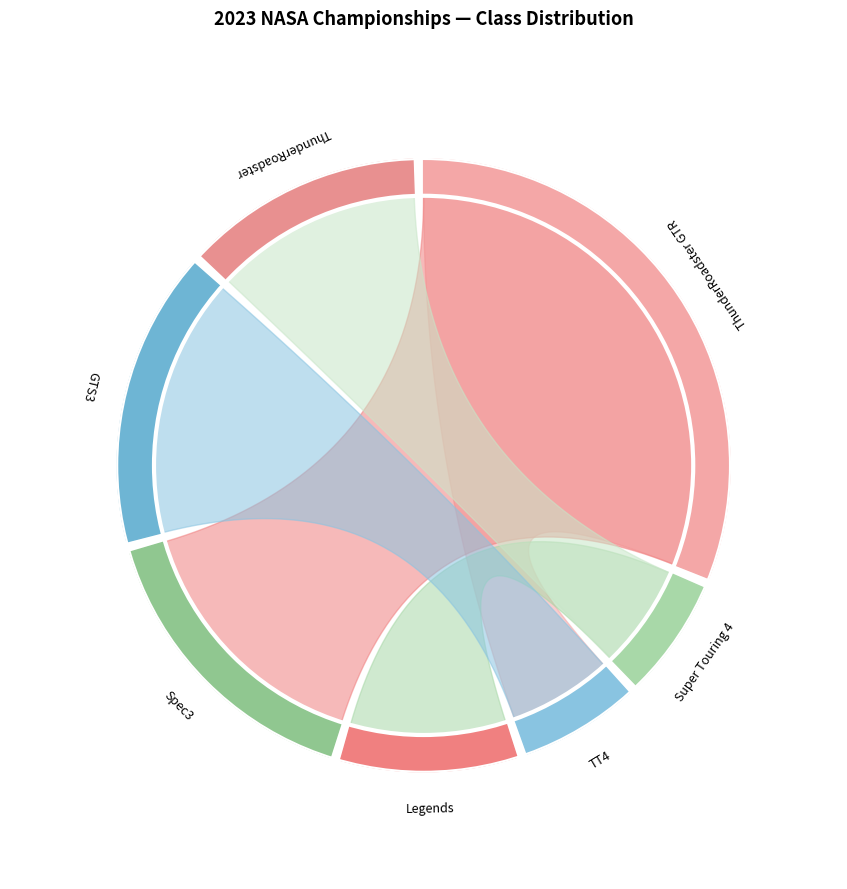

To the nearest percent, what is the difference between the Legends and Super Touring 4 slice percentages?

3%